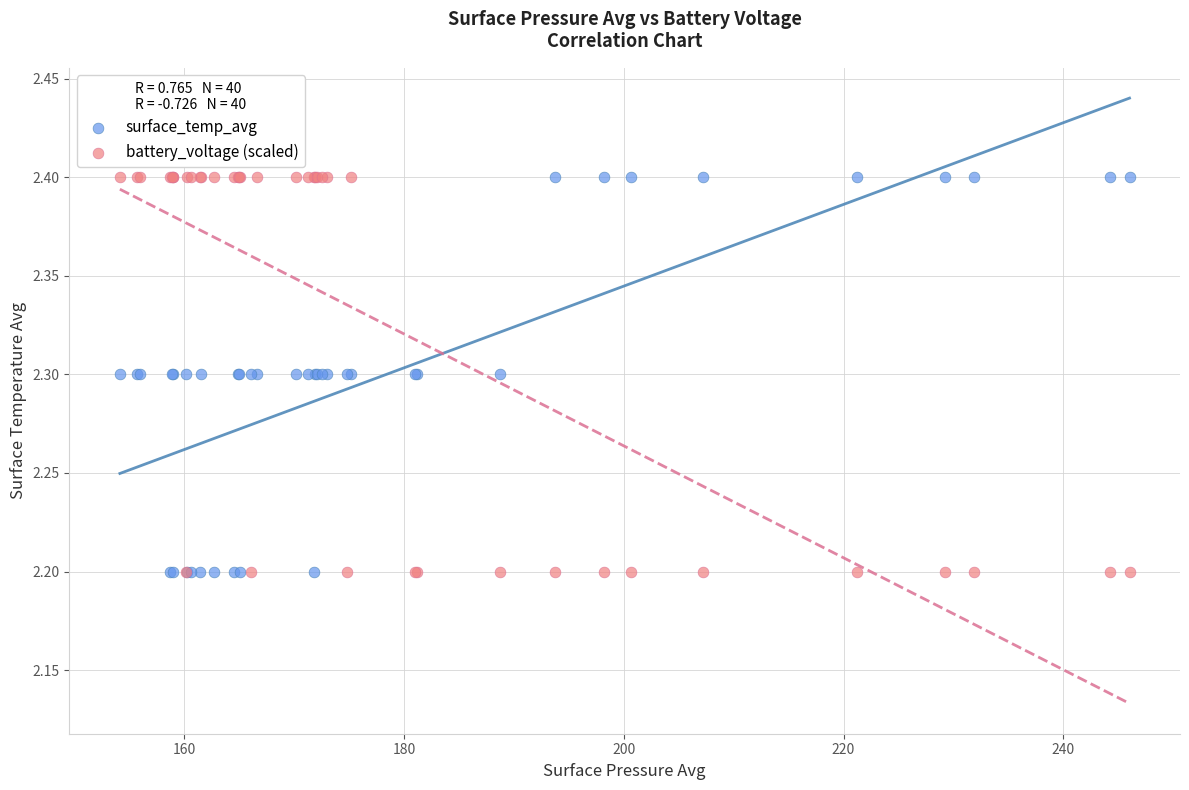

What are all the series names shown in the legend?

surface_temp_avg, battery_voltage (scaled)